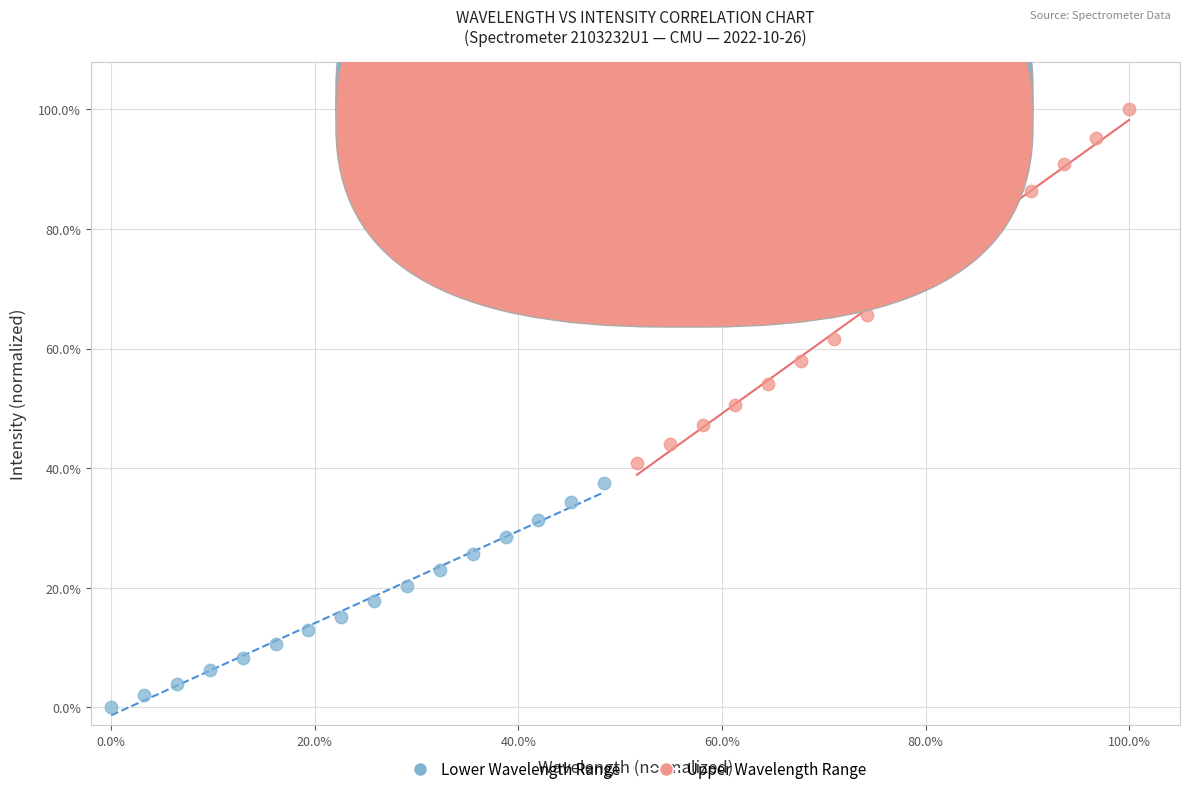

Which series has the widest spread of Y values?

Upper Wavelength Range